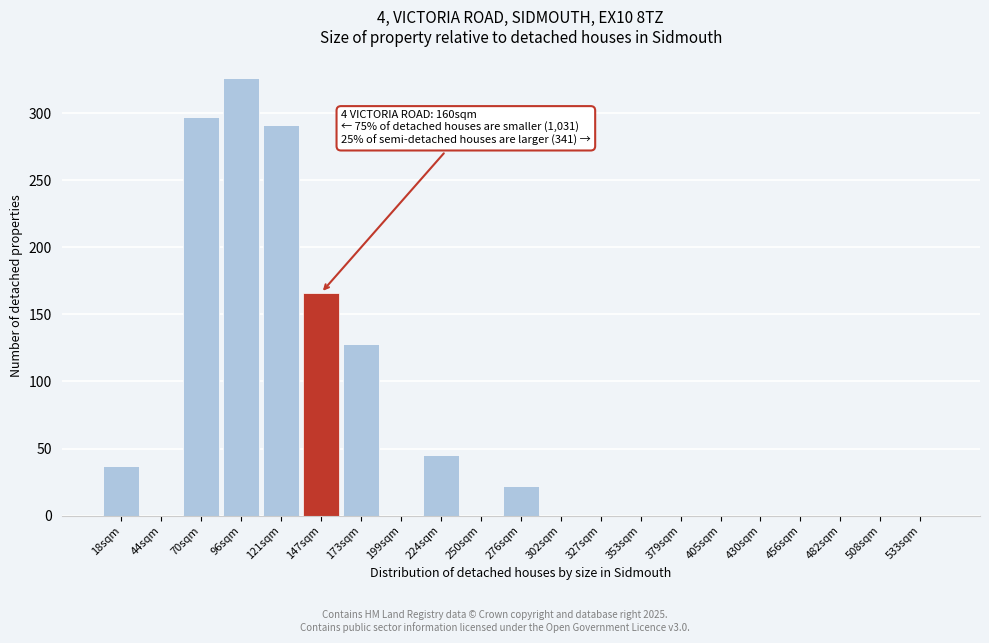

Reading left to right, list all the values displayed in this chart.

18sqm=37	44sqm=0	70sqm=297	96sqm=326	121sqm=291	147sqm=166	173sqm=128	199sqm=0	224sqm=45	250sqm=0	276sqm=22	302sqm=0	327sqm=0	353sqm=0	379sqm=0	405sqm=0	430sqm=0	456sqm=0	482sqm=0	508sqm=0	533sqm=0